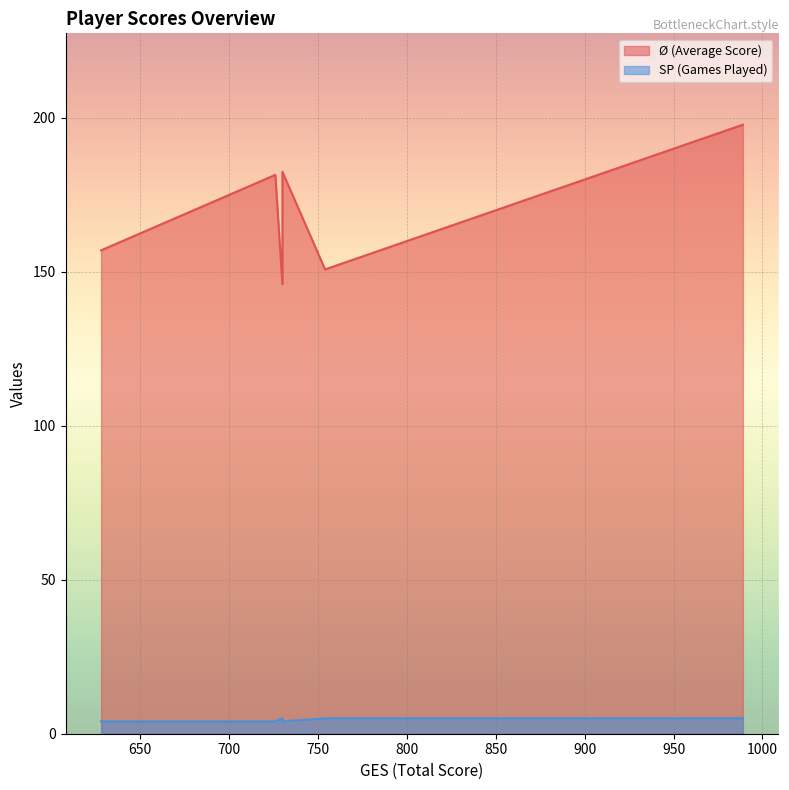

At which label does SP (Games Played) reach its minimum?

730